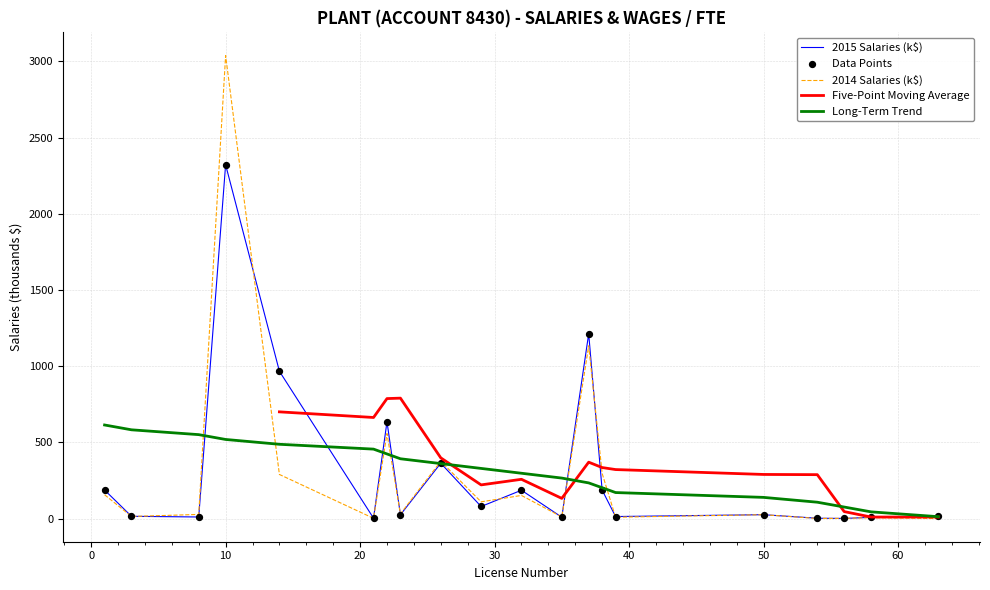

At which category is the sum across all series the highest?

10